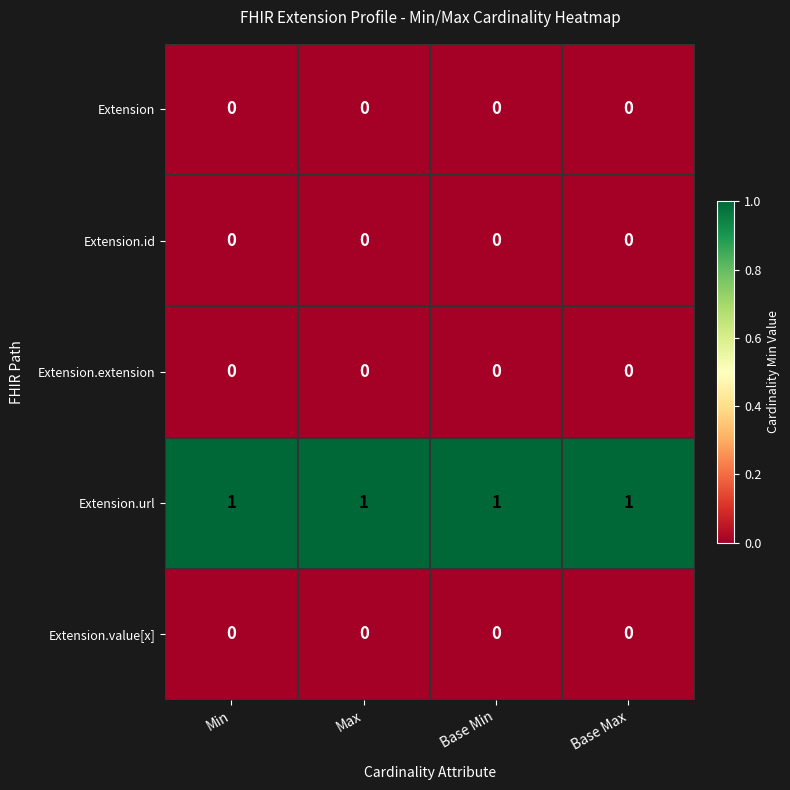

The value of Extension.id at Max is 0. True or false?

True